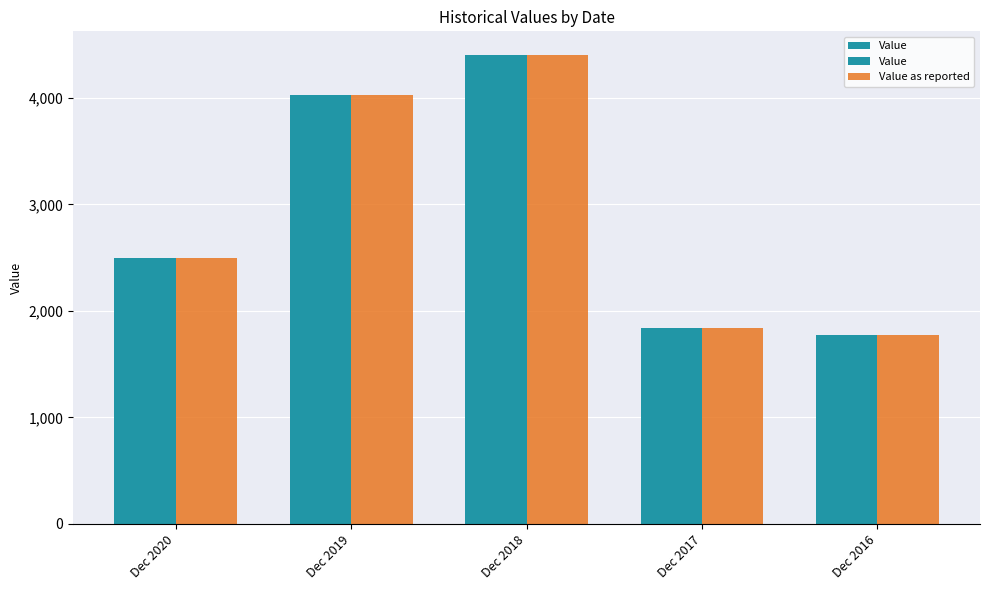

What are all the series names shown in the legend?

Value, Value as reported